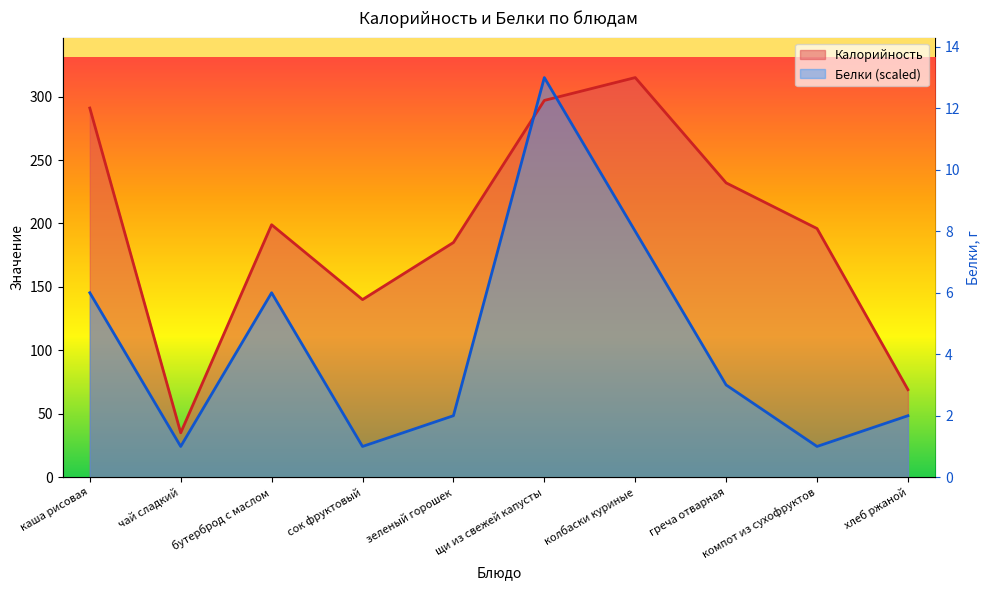

Which category has the lowest value in the Калорийность series?

чай сладкий